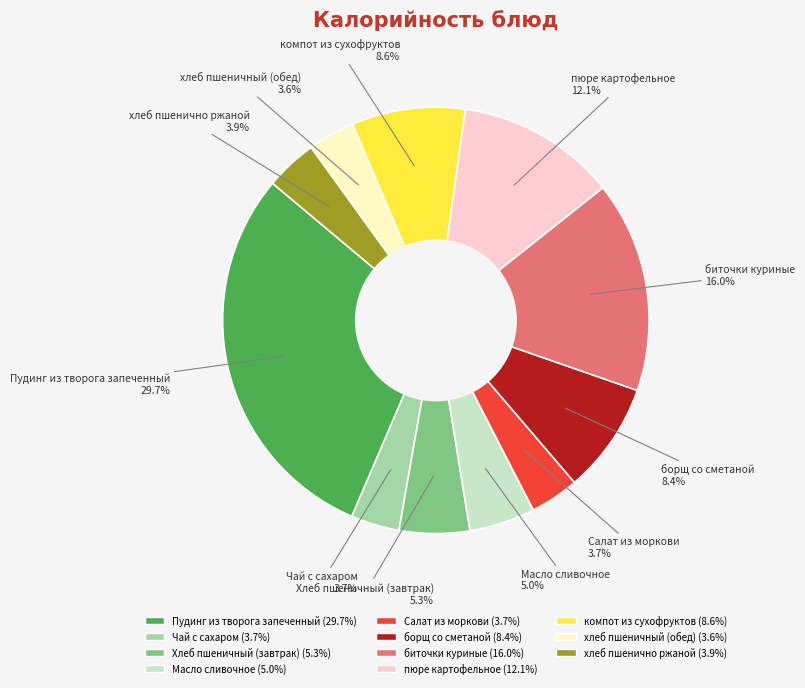

How many segments does this pie chart have?

11